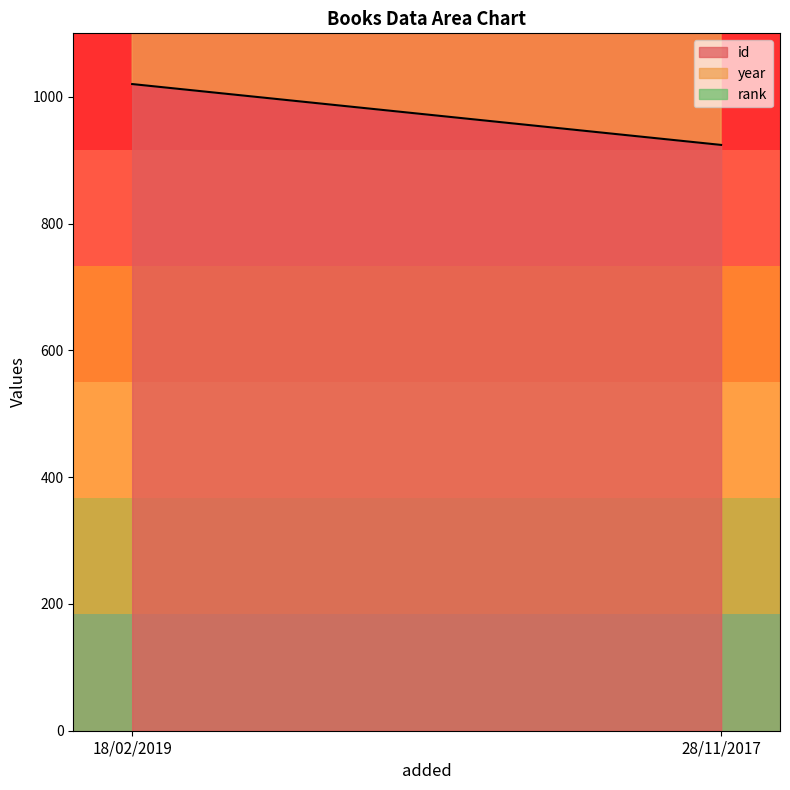

Reading left to right, extract all data points from this chart.

id: 1020	924
year: 1992	1987
rank: 1	1